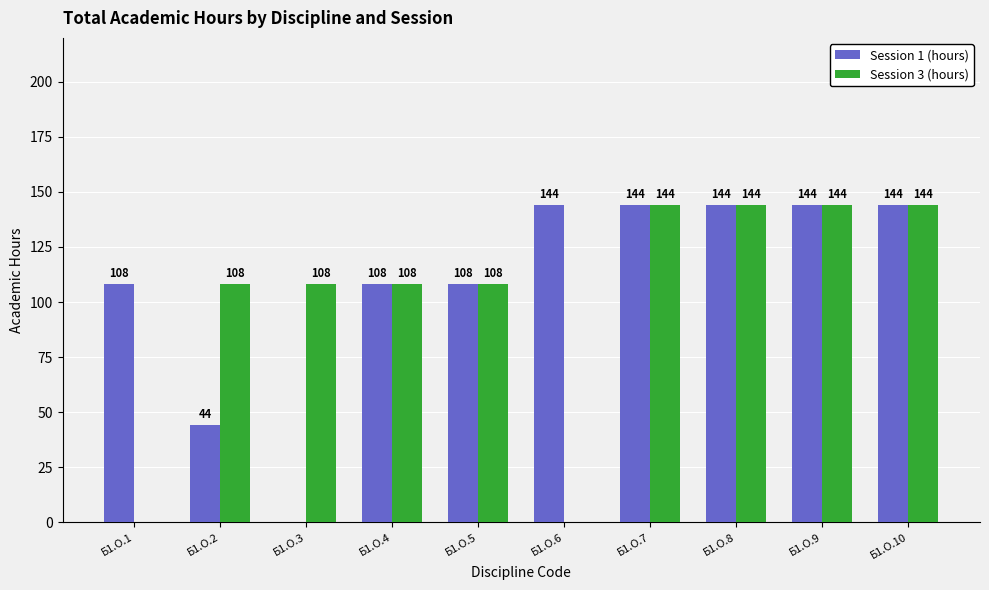

Which series has the largest total across all categories?

Session 1 (hours)